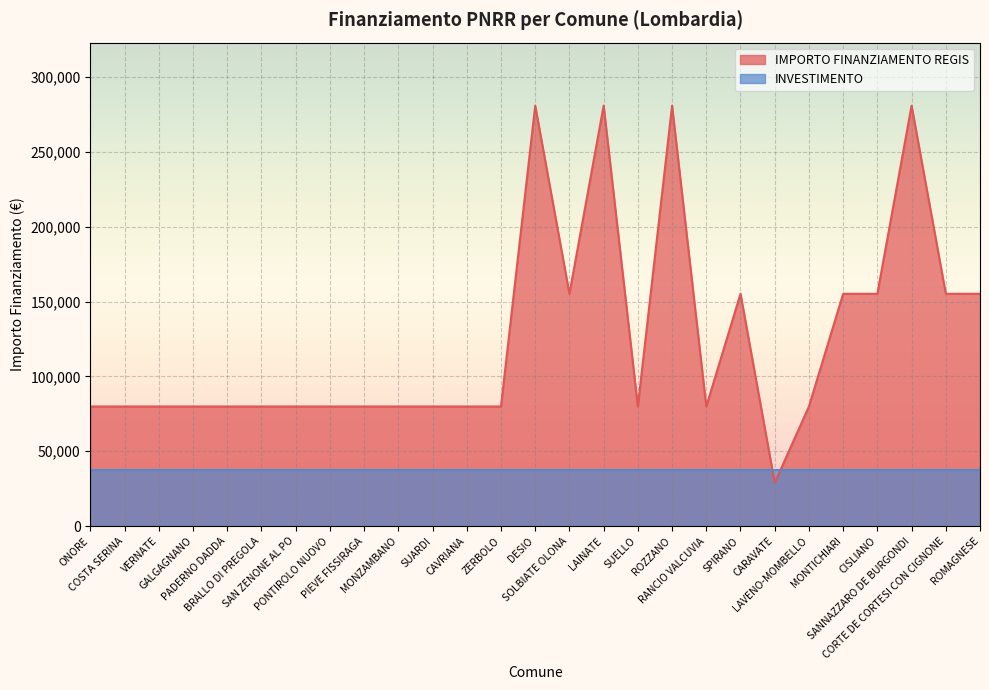

What is the ratio of the value at CORTE DE CORTESI CON CIGNONE to the value at CAVRIANA?

1.9